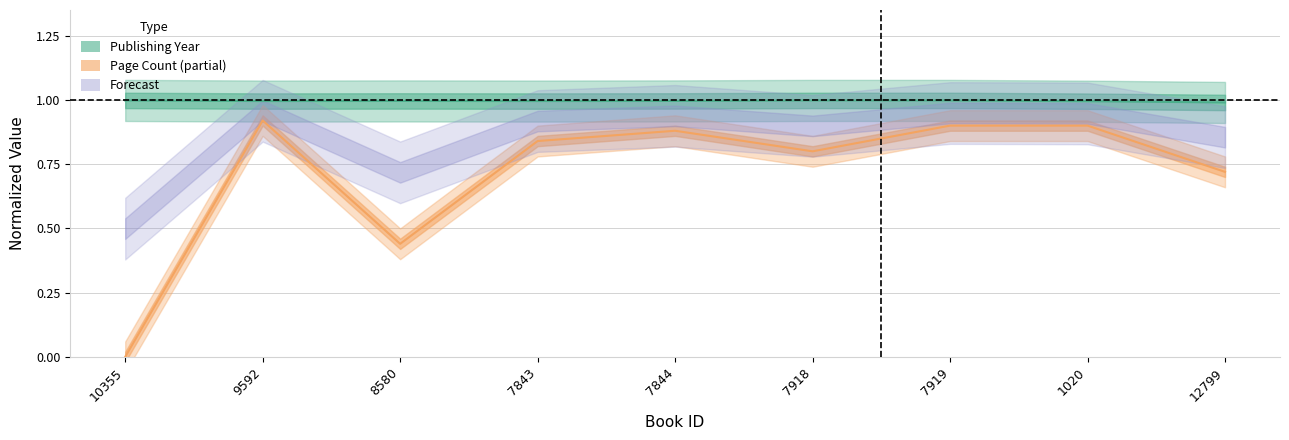

Read the publishingYear value at 9592.

1.0